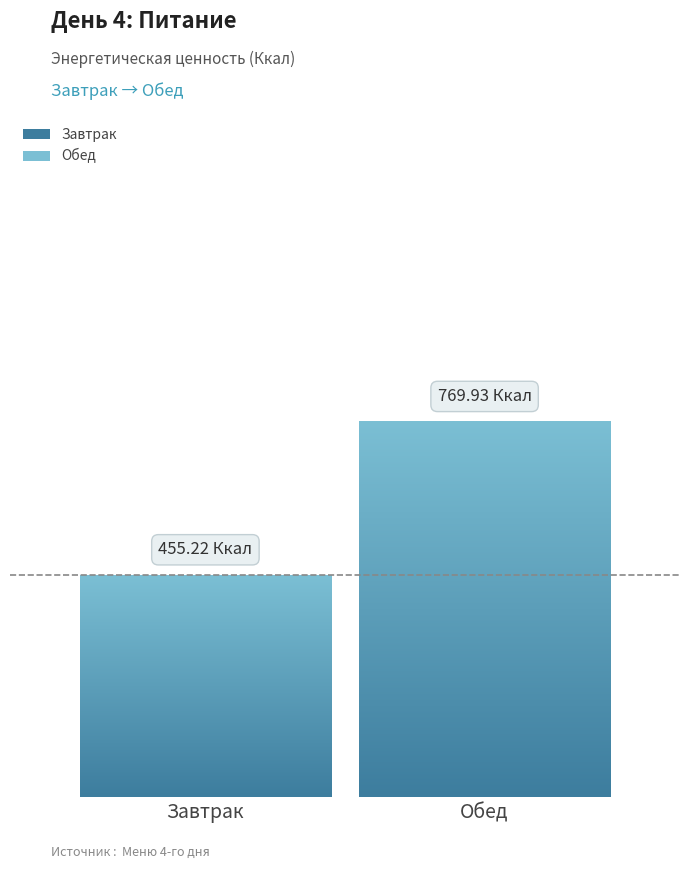

Are the bars horizontal?

No